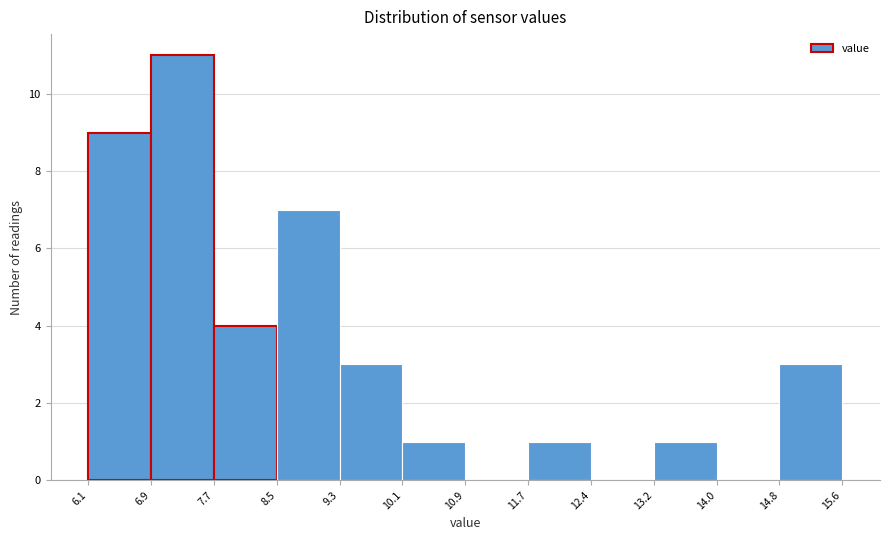

Reading left to right, list every bar in this chart as the range it spans on the x-axis followed by its height. The values are not printed on the chart, so give them approximately, as read against the axis.

6.1 to 6.9: 9
6.9 to 7.7: 11
7.7 to 8.5: 4
8.5 to 9.3: 7
9.3 to 10.1: 3
10.1 to 10.9: 1
10.9 to 11.7: 0
11.7 to 12.4: 1
12.4 to 13.2: 0
13.2 to 14.0: 1
14.0 to 14.8: 0
14.8 to 15.6: 3